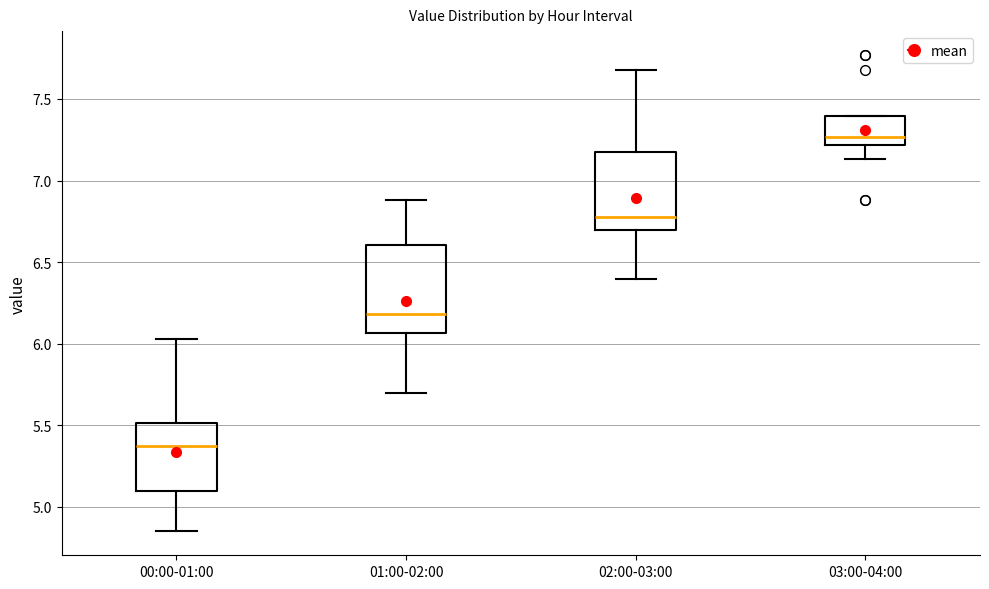

Reading left to right, transcribe this box plot: for each box, give where its median line is, the range the box spans, and where its two whiskers end, as read against the y-axis. The values are not printed on the chart, so give them approximately, as read against the axis.

00:00-01:00: median 5.40, box 5.10 to 5.50, whiskers 4.85 to 6.05
01:00-02:00: median 6.20, box 6.05 to 6.60, whiskers 5.70 to 6.90
02:00-03:00: median 6.80, box 6.70 to 7.15, whiskers 6.40 to 7.70
03:00-04:00: median 7.25, box 7.20 to 7.40, whiskers 7.15 to 7.40